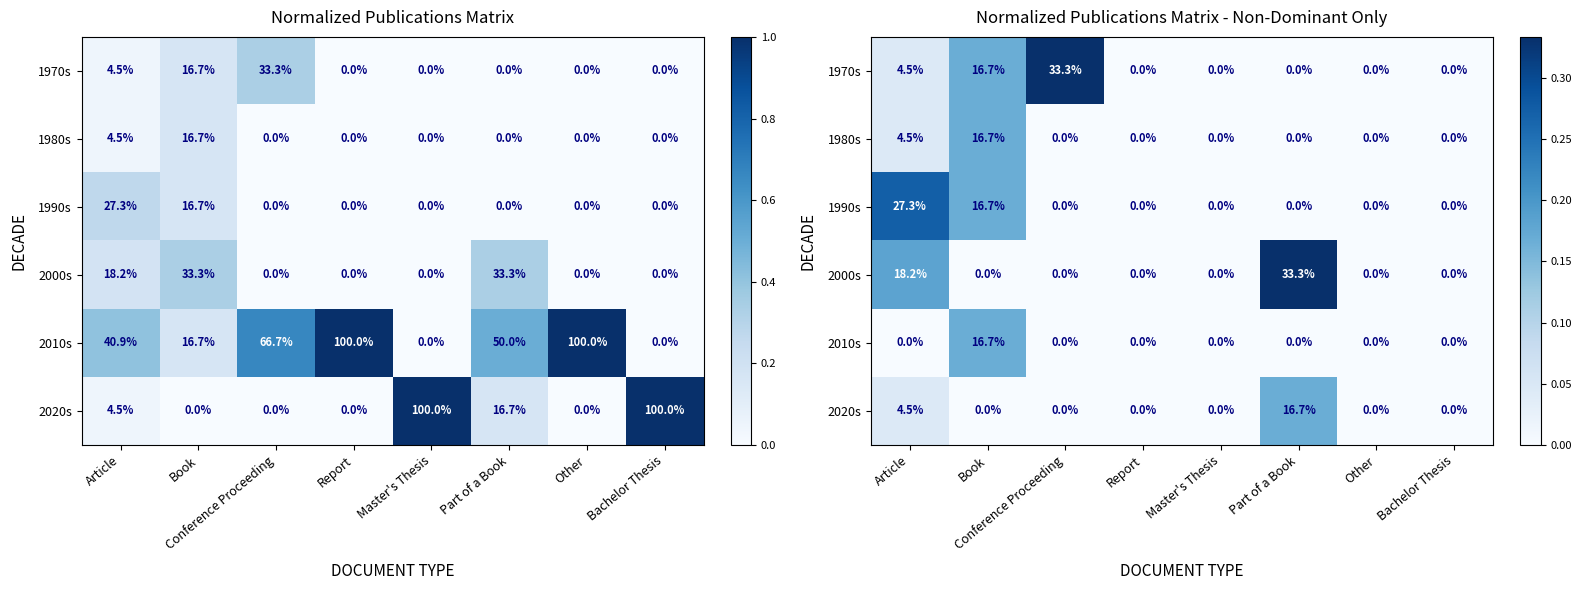

The 2000s series shows 0.5 at Part of a Book. True or false?

False